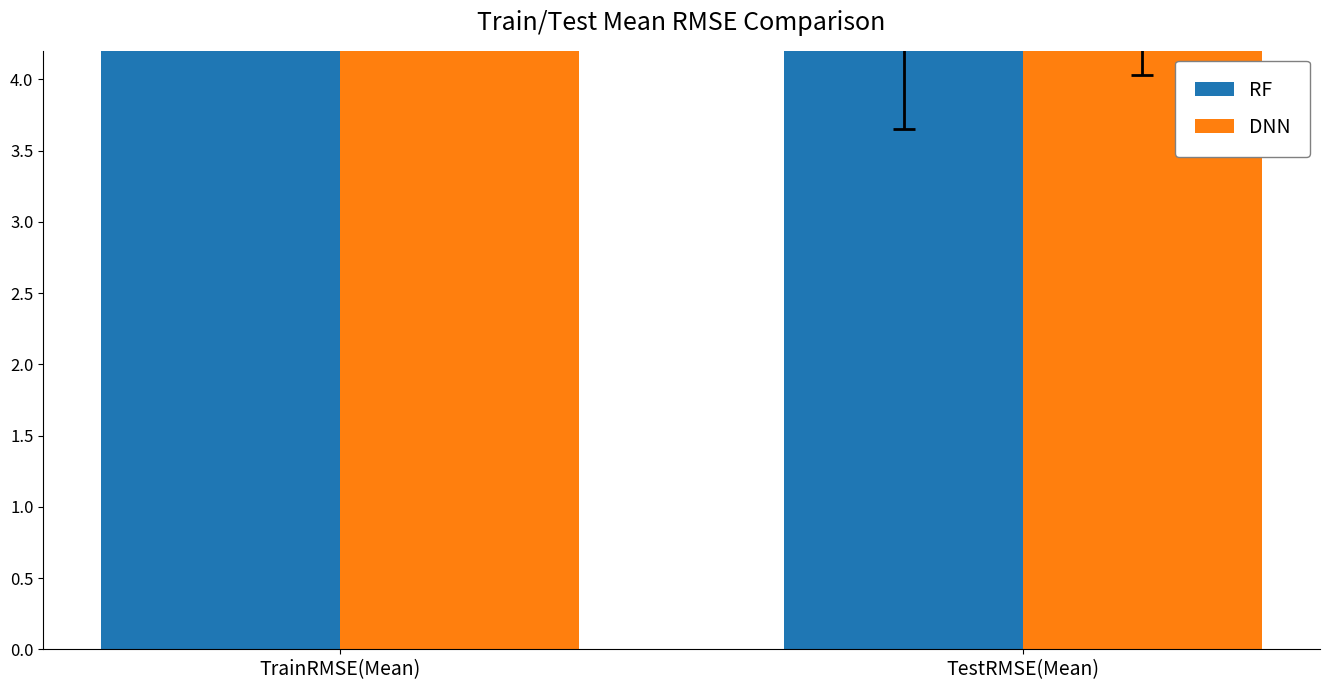

What are all the series names shown in the legend?

RF, DNN